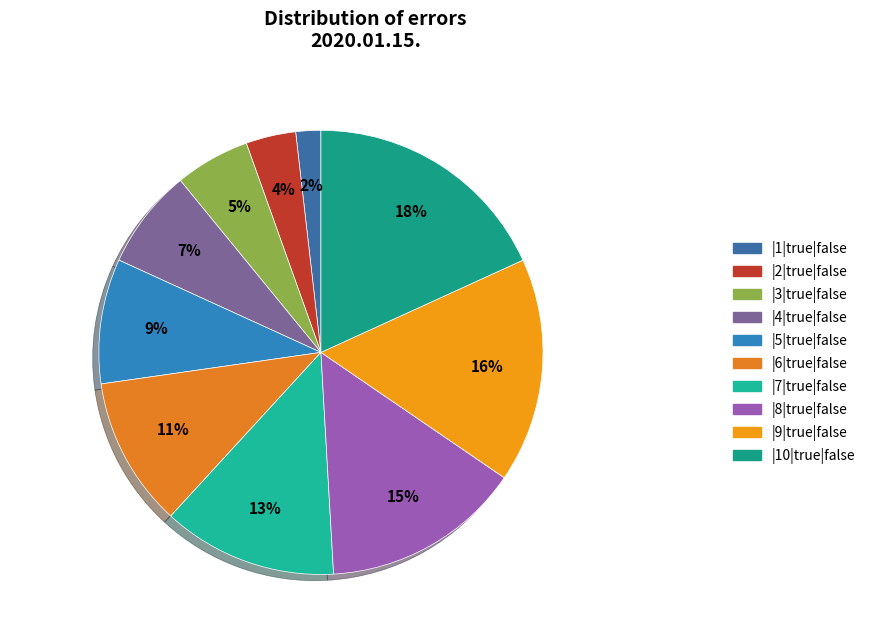

The |7|true|false slice represents 1% of the pie. True or false?

False